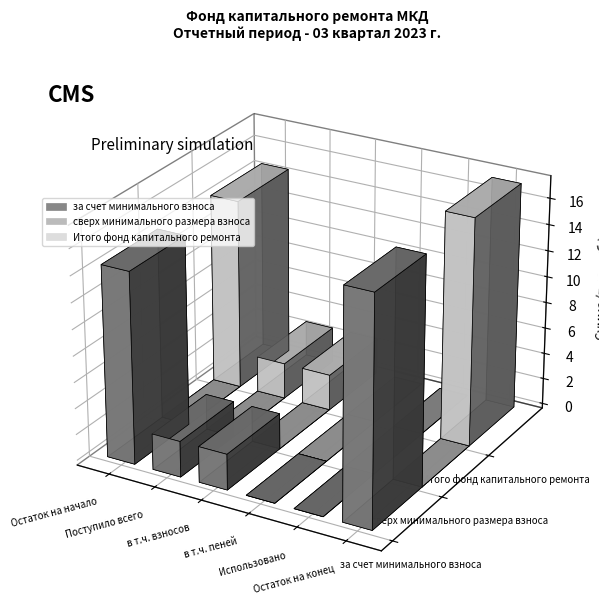

Is the value of сверх минимального размера взноса at Поступило всего greater than the value of Итого фонд капитального ремонта at Остаток на конец?

No